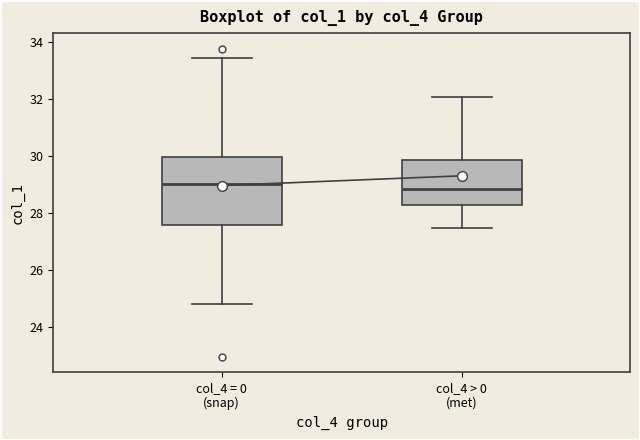

Comparing the boxes themselves (not the whiskers), which one is the tallest?

col_4 = 0 (snap)